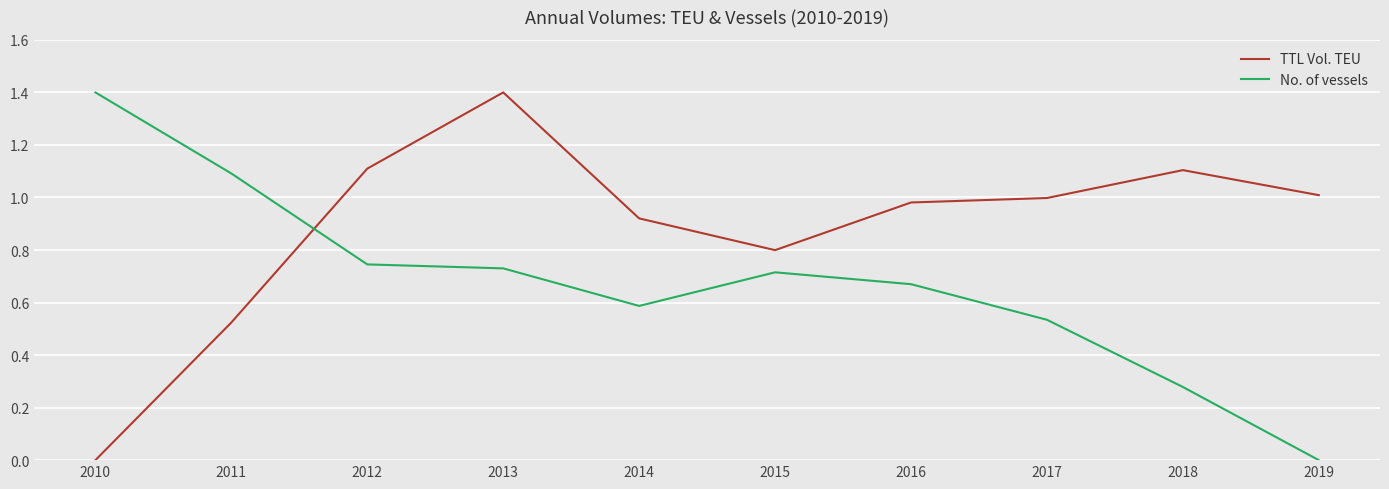

What are all the series names shown in the legend?

TTL Vol. TEU, No. of vessels